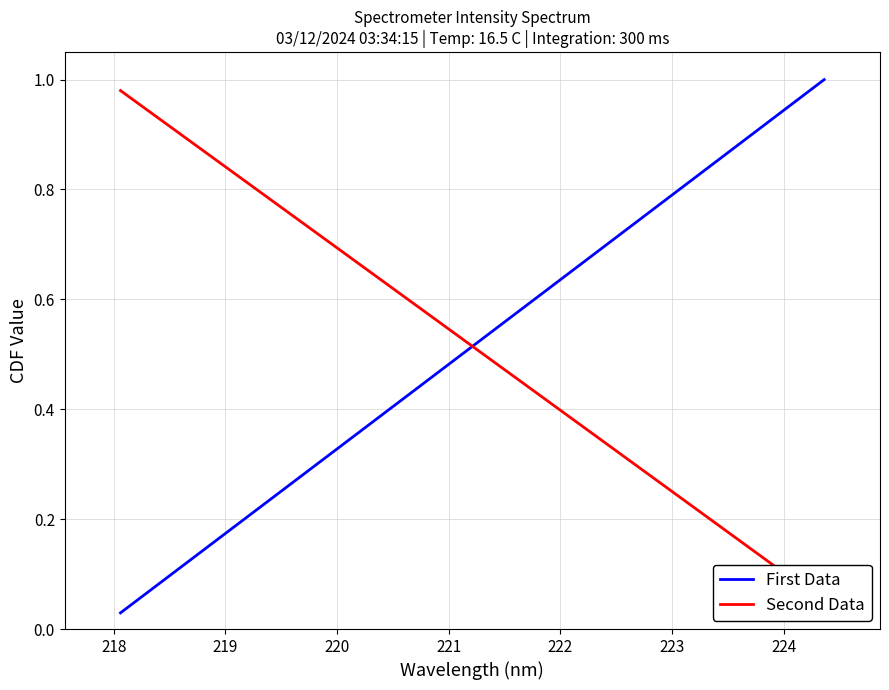

The First Data series shows 0.8 at 18. True or false?

False